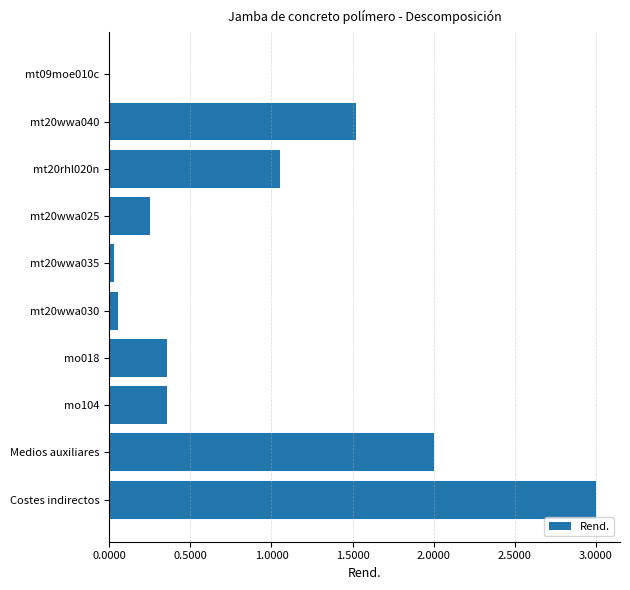

True or false: the data shows 3.3 at Medios auxiliares.

False